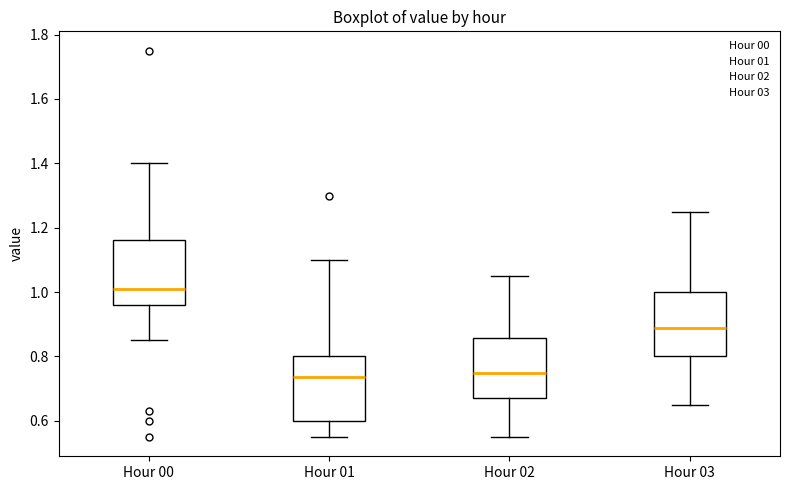

Reading left to right, read every box against the y-axis: the position of its median line, the range the box covers, and the ends of its whiskers. The values are not printed on the chart, so give them approximately, as read against the axis.

Hour 00: median 1.02, box 0.96 to 1.16, whiskers 0.86 to 1.40
Hour 01: median 0.74, box 0.60 to 0.80, whiskers 0.56 to 1.10
Hour 02: median 0.76, box 0.68 to 0.86, whiskers 0.56 to 1.06
Hour 03: median 0.90, box 0.80 to 1.00, whiskers 0.66 to 1.26